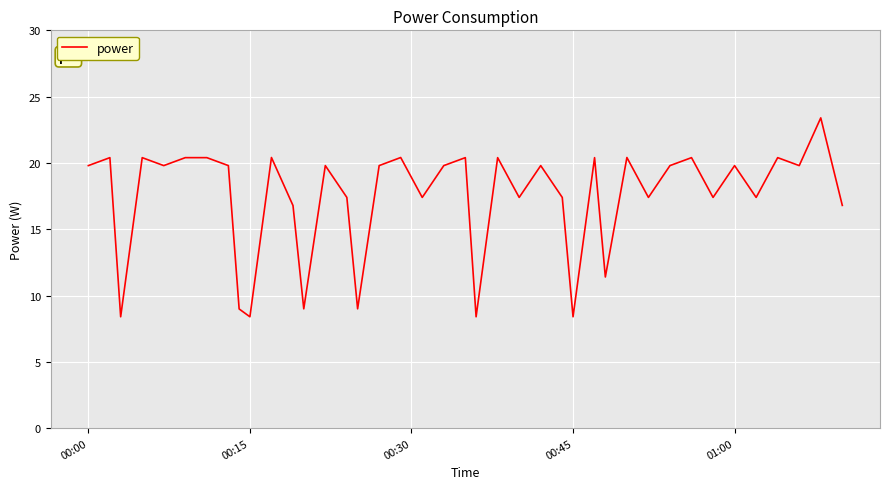

What is the difference between the maximum and minimum values?

15.0